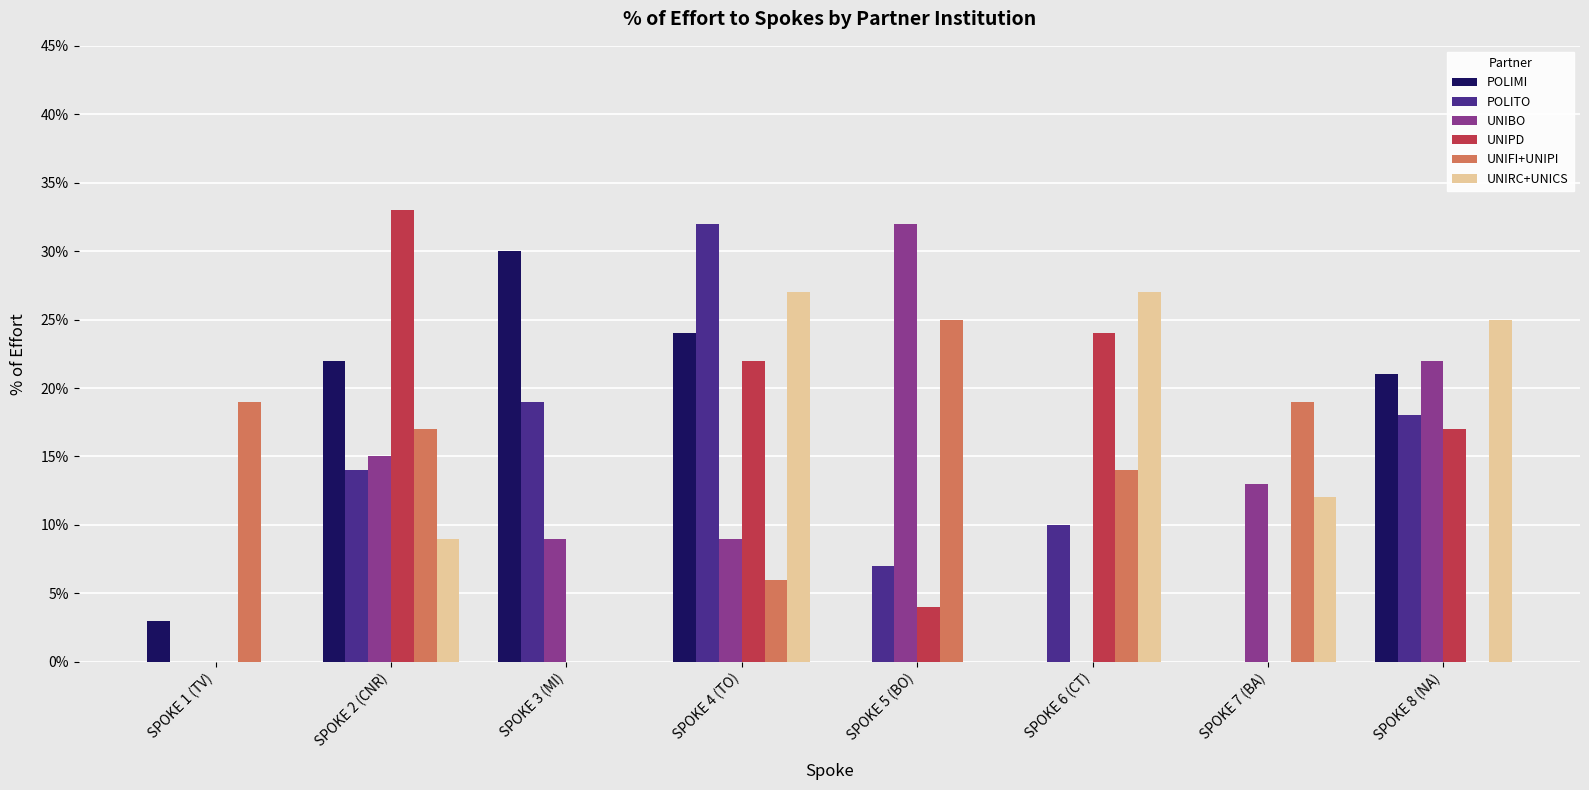

What are all the series names shown in the legend?

POLIMI, POLITO, UNIBO, UNIPD, UNIFI+UNIPI, UNIRC+UNICS